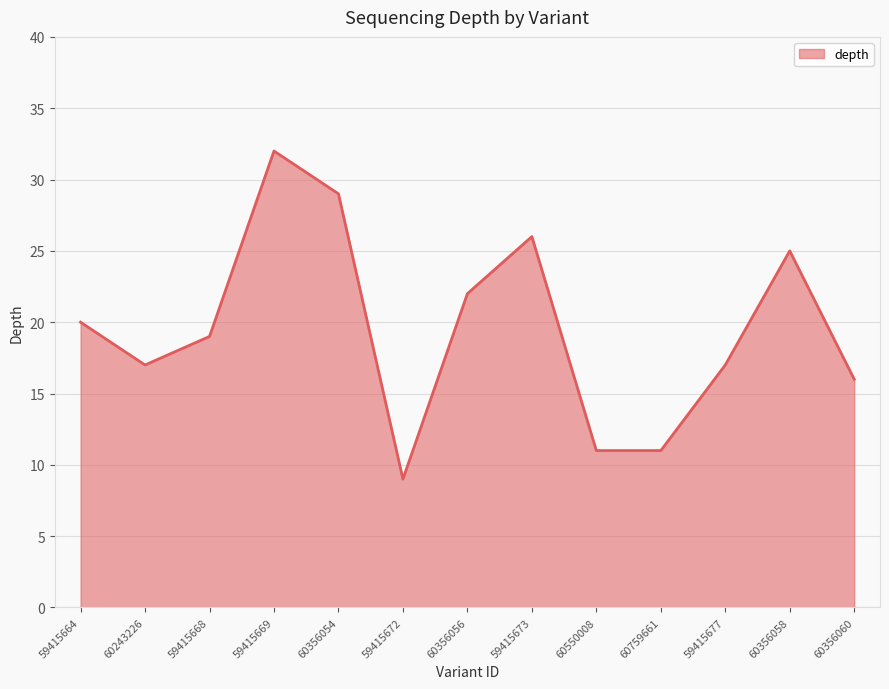

Is it true that the value at 60356054 is 9?

False